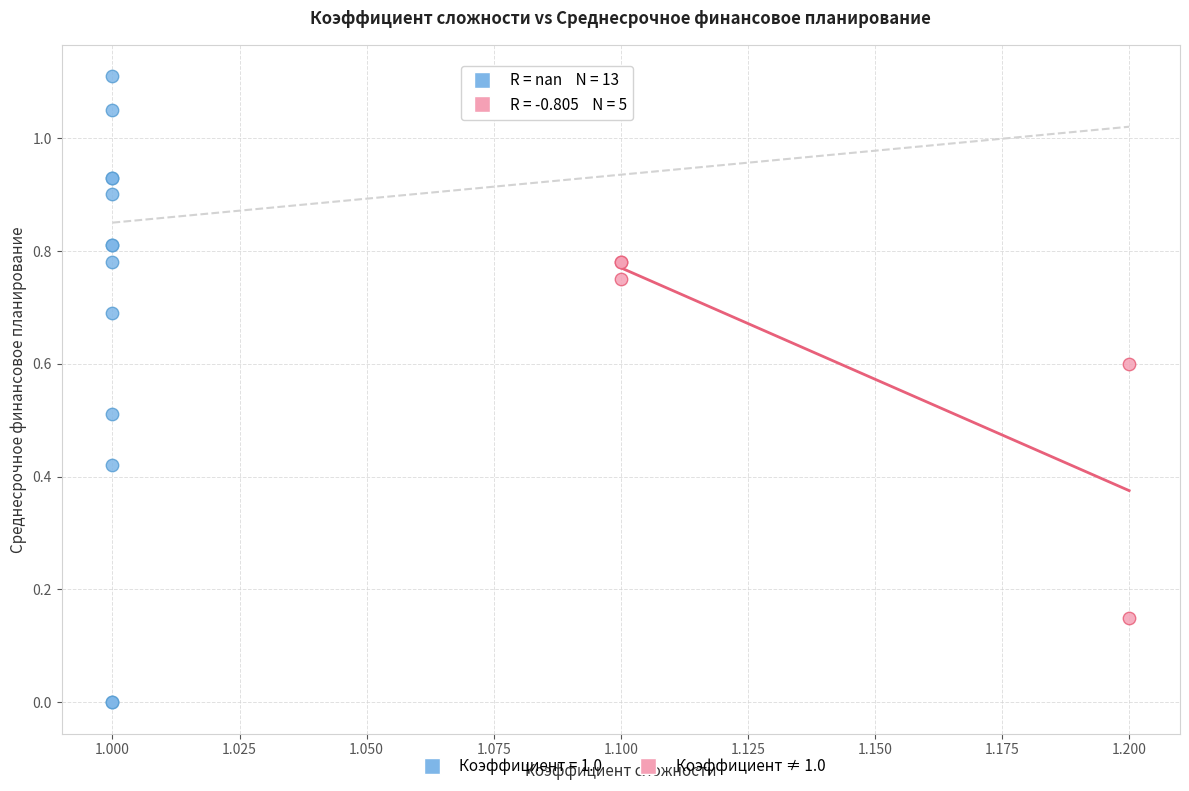

Which series contains the lowest Y value?

Коэффициент = 1.0